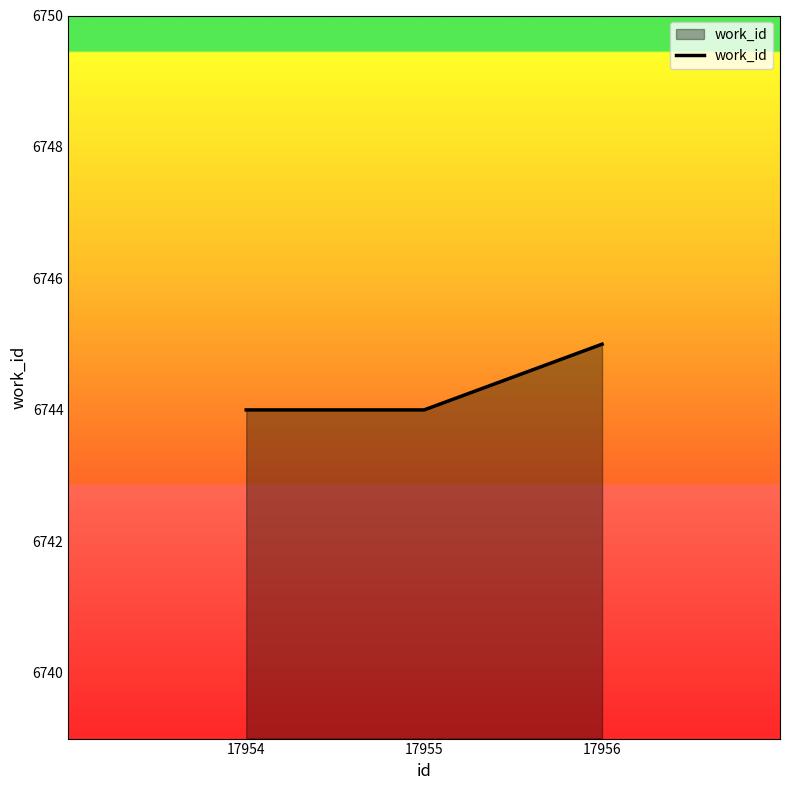

What value does the data have at 17954?

6744